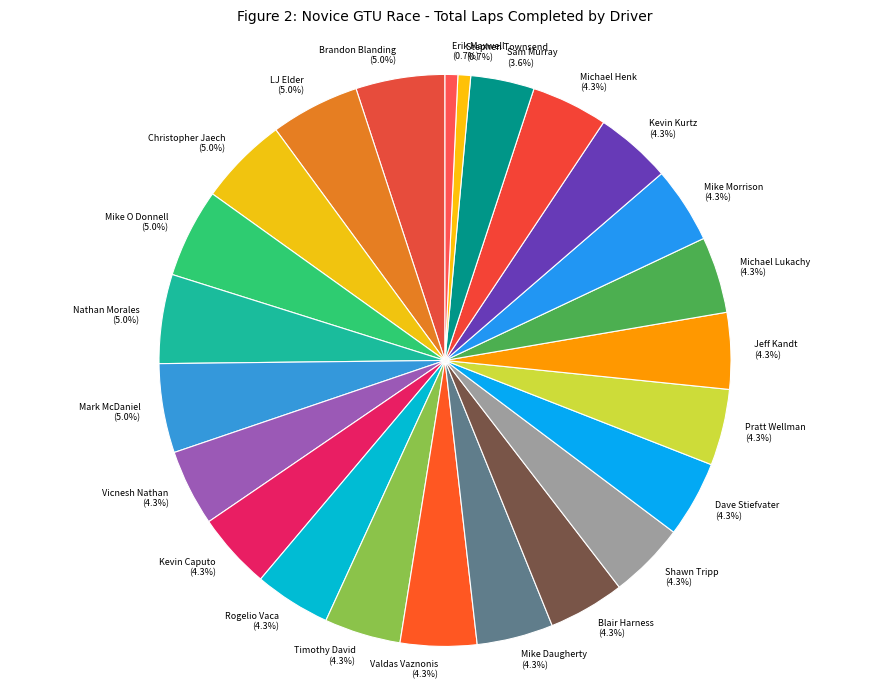

Is the sum of Christopher Jaech and Valdas Vaznonis greater than half?

No